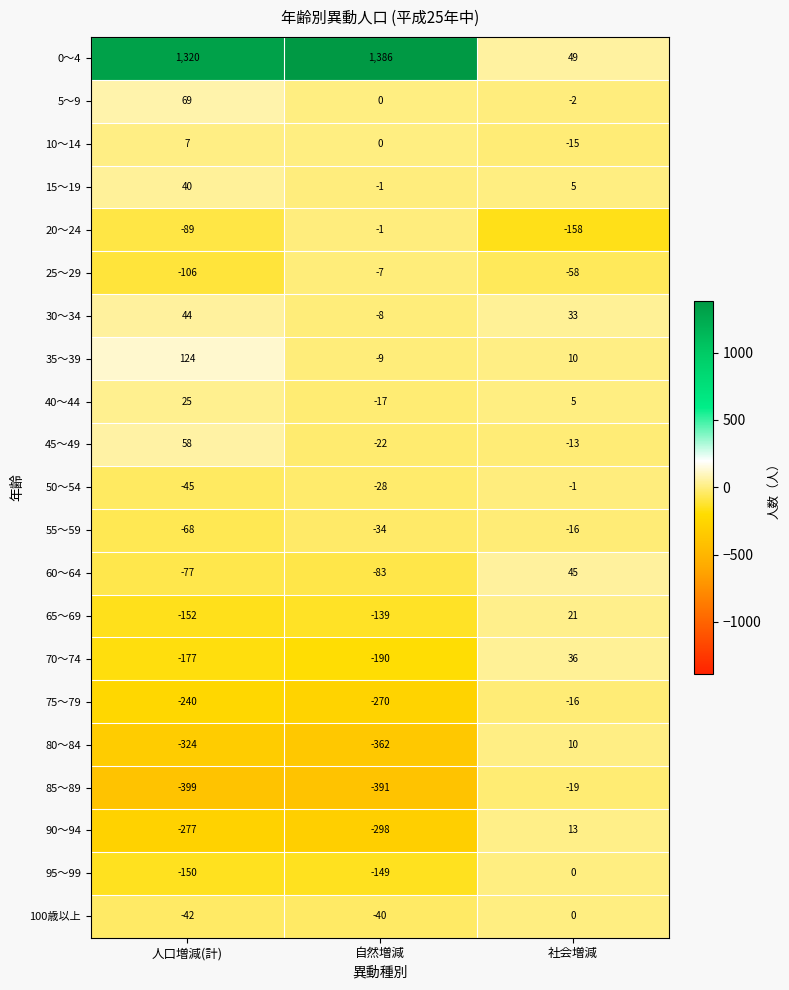

Rank the series at 人口増減(計) from lowest to highest value.

85～89, 80～84, 90～94, 75～79, 70～74, 65～69, 95～99, 25～29, 20～24, 60～64, 55～59, 50～54, 100歳以上, 10～14, 40～44, 15～19, 30～34, 45～49, 5～9, 35～39, 0～4